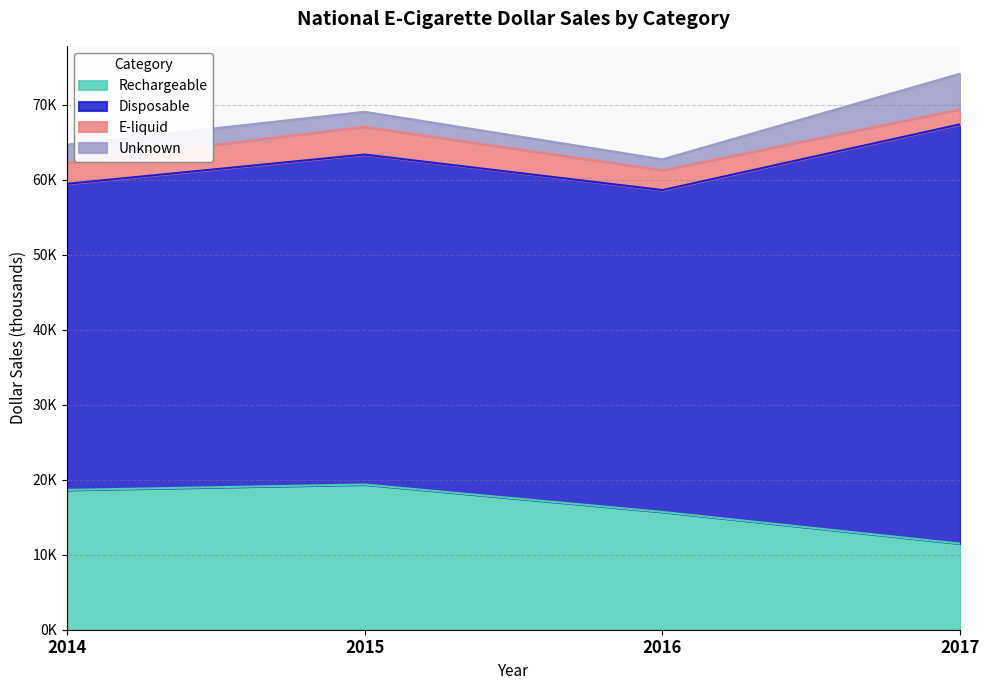

How many data points in E-liquid are less than 2814?

2